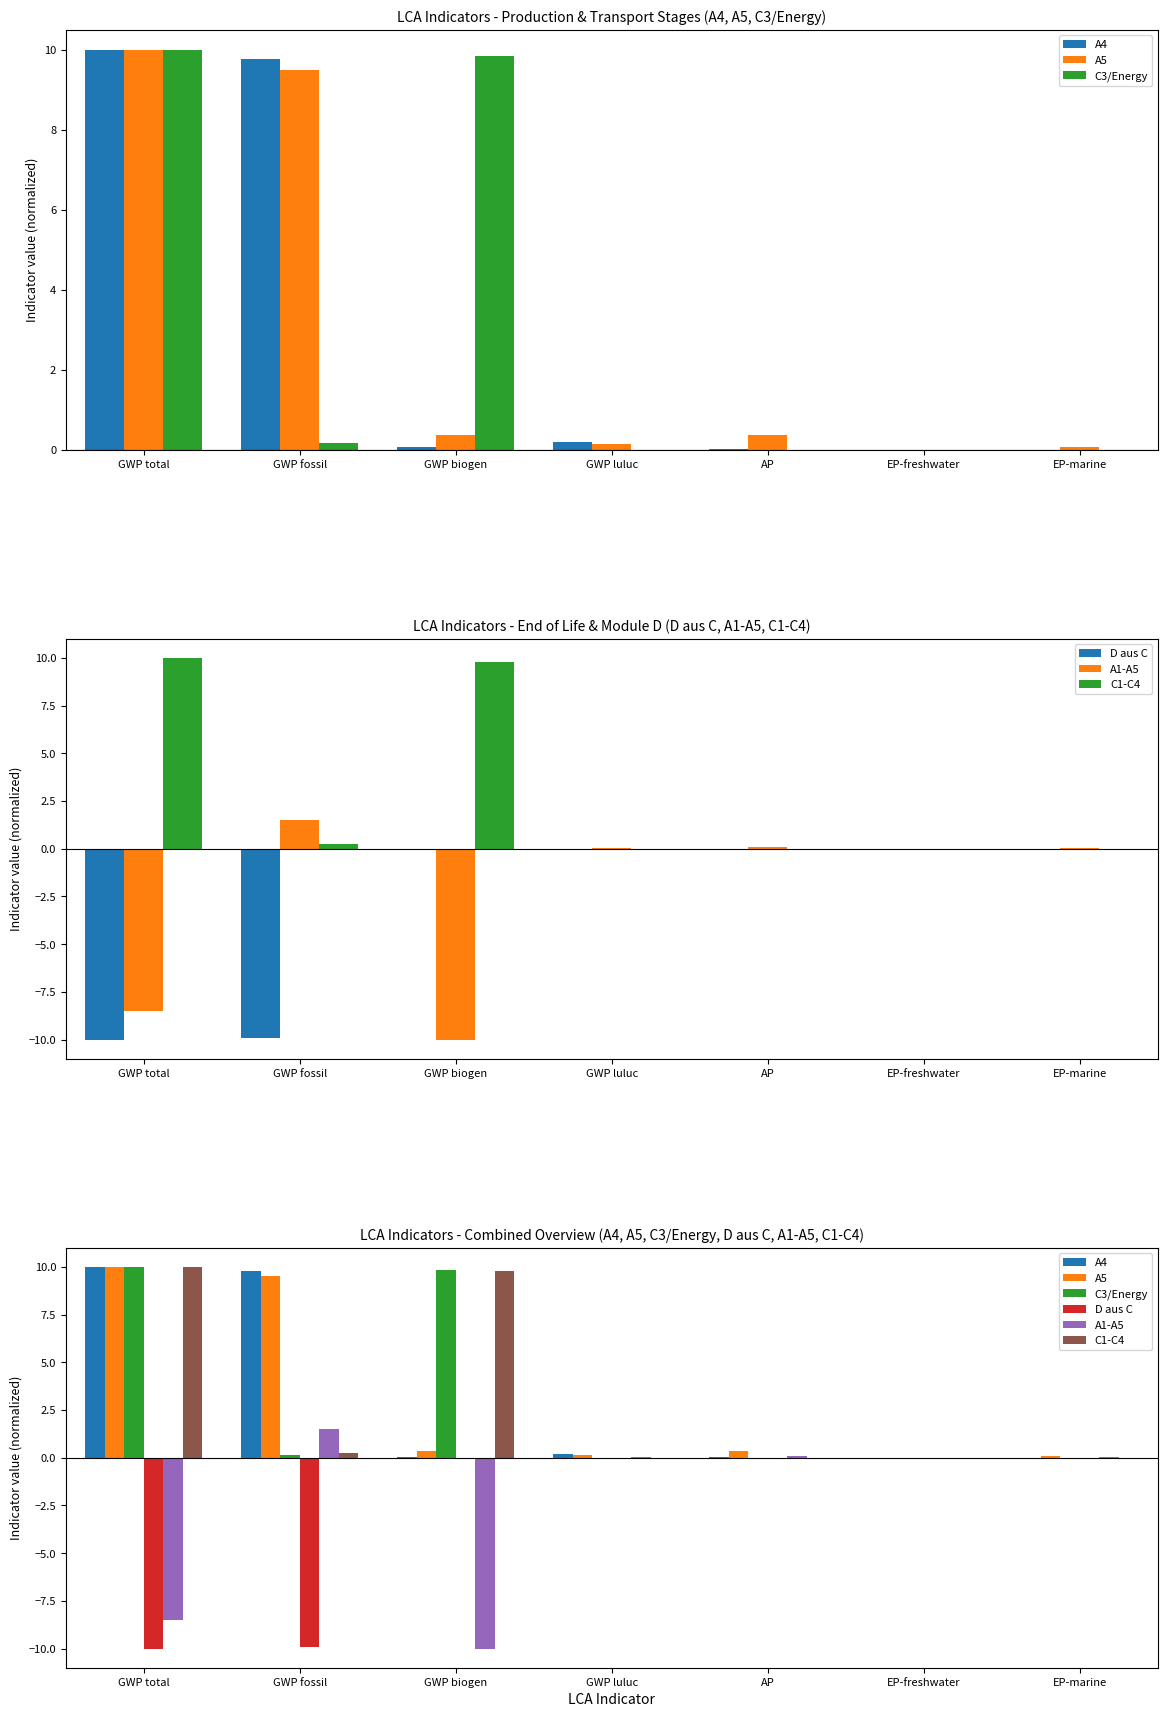

At which category is the sum across all series the highest?

GWP total